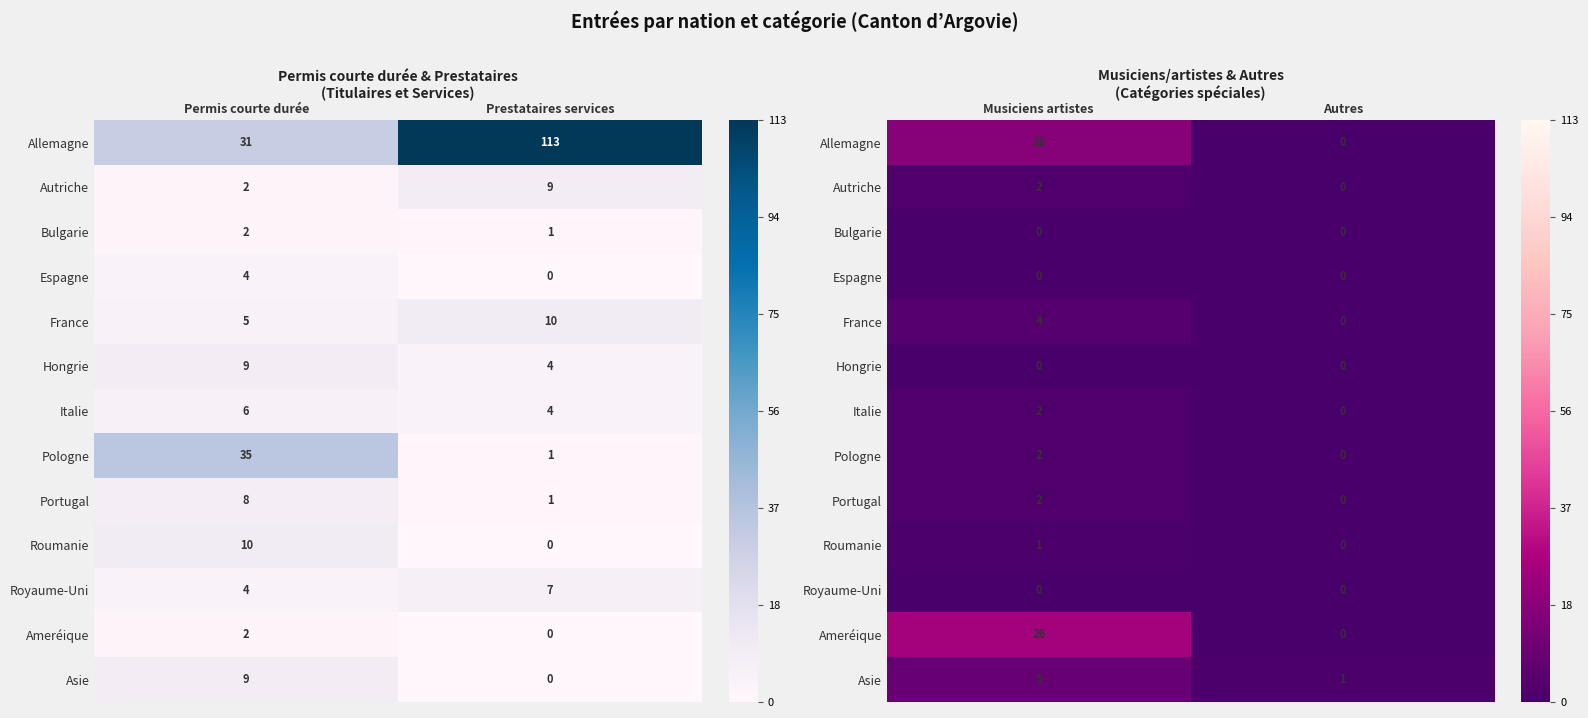

True or false: Roumanie has a value of 0 at Musiciens artistes.

False